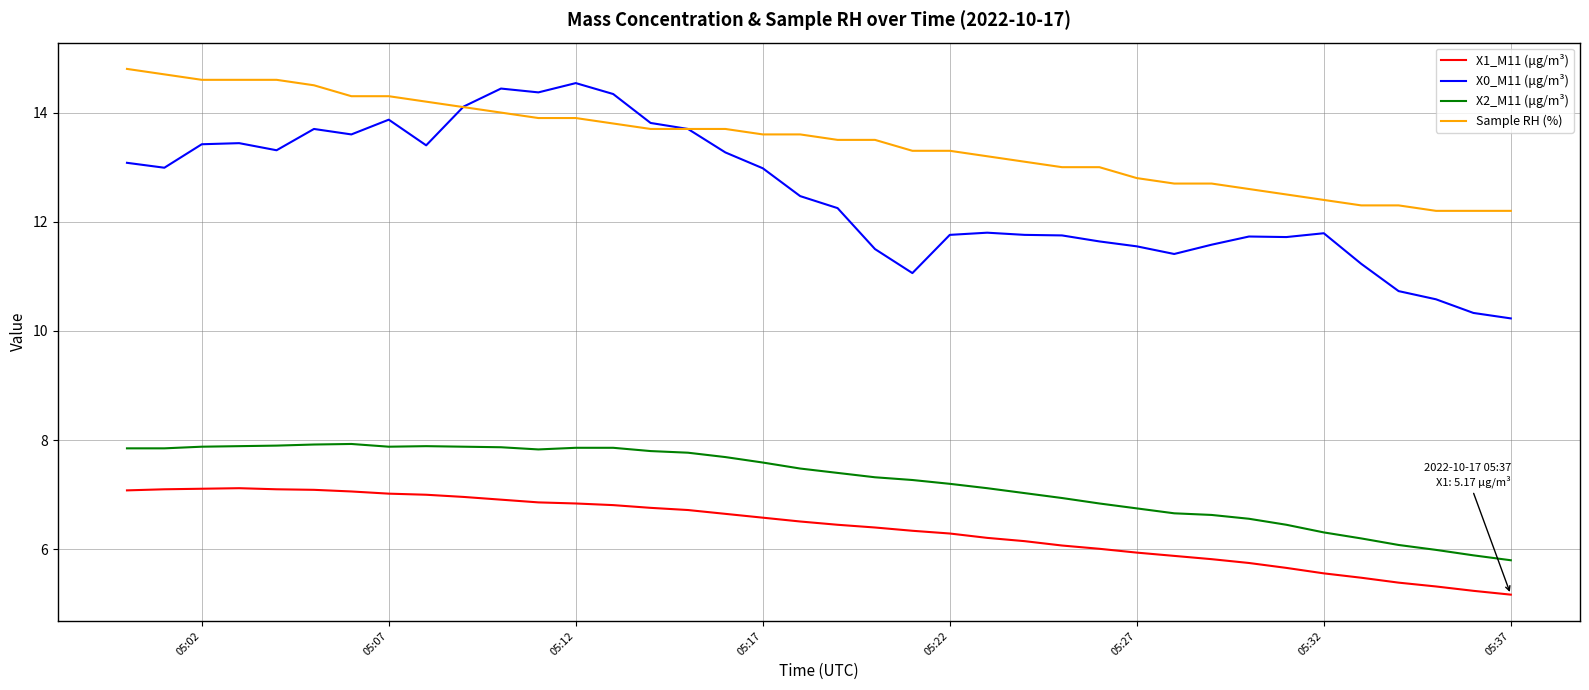

True or false: X1_M11 (μg/m³) and X0_M11 (μg/m³) cross at least once.

False